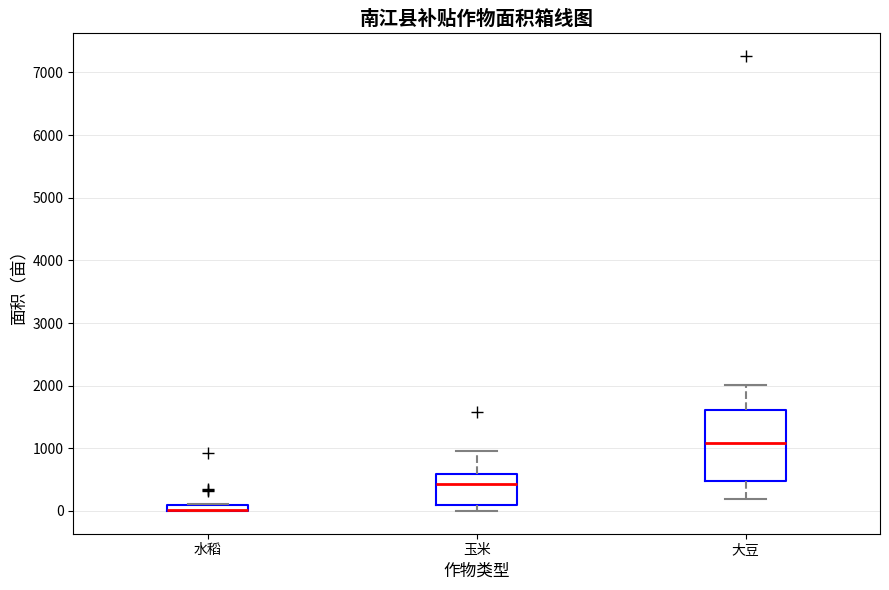

Comparing the boxes themselves (not the whiskers), which one is the tallest?

大豆